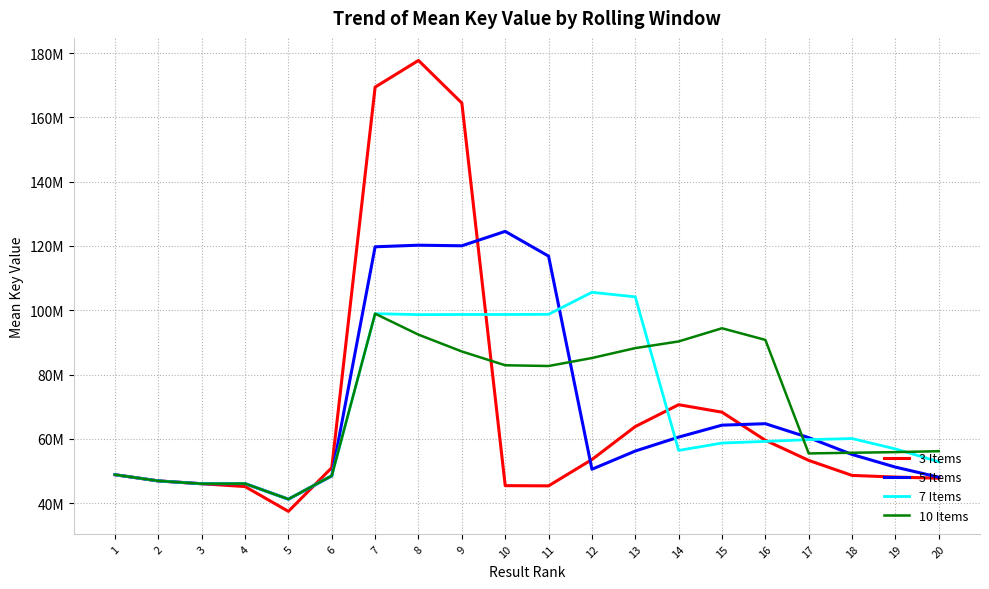

Reading left to right, list all the values displayed in this chart.

3 Items: 1=48830053.0	2=46903460.5	3=46024789.7	4=45144360.7	5=37431282.0	6=51024492.3	7=169419723.3	8=177721565.7	9=164465012.7	10=45428260.7	11=45364950.0	12=53550141.3	13=63818665.3	14=70614708.0	15=68285660.7	16=59539424.0	17=53284678.0	18=48612970.3	19=48096173.7	20=47749956.7
5 Items: 1=48830053.0	2=46903460.5	3=46024789.7	4=46065783.8	5=41220153.4	6=48463558.6	7=119743076.8	8=120238219.0	9=120055949.8	10=124541264.0	11=116842493.6	12=50534200.6	13=56199523.8	14=60532310.8	15=64248640.6	16=64704208.2	17=60373032.8	18=55125223.6	19=51193087.6	20=48051610.4
7 Items: 1=48830053.0	2=46903460.5	3=46024789.7	4=46065783.8	5=41220153.4	6=48524641.0	7=98931757.9	8=98633630.1	9=98676566.1	10=98676102.6	11=98728168.4	12=105584648.7	13=104159319.6	14=56383161.9	15=58683546.6	16=59191210.1	17=59750197.9	18=60075555.3	19=56853795.4	20=52863608.4
10 Items: 1=48830053.0	2=46903460.5	3=46024789.7	4=46065783.8	5=41220153.4	6=48524641.0	7=98931757.9	8=92408183.0	9=87171431.6	10=82880708.7	11=82653026.1	12=85138638.7	13=88218871.4	14=90294130.3	15=94394952.3	16=90773350.9	17=55453616.7	18=55662373.7	19=55862699.2	20=56150125.5